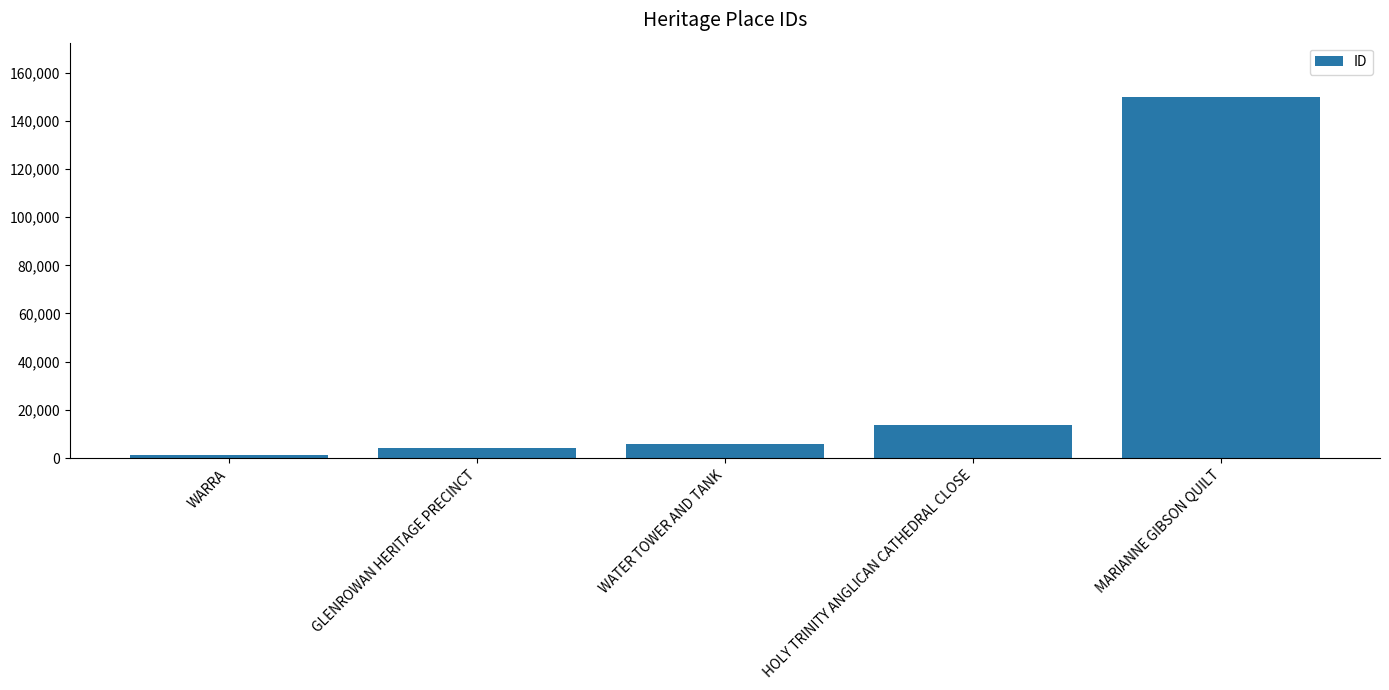

What is the ratio of the value at MARIANNE GIBSON QUILT to the value at WARRA?

126.8